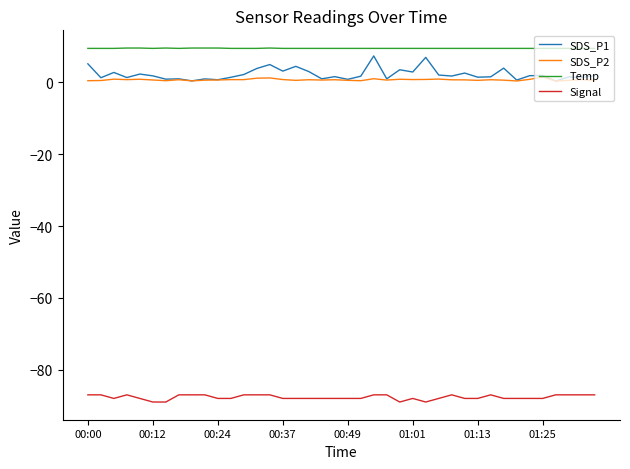

Which series has the widest spread of values?

SDS_P1